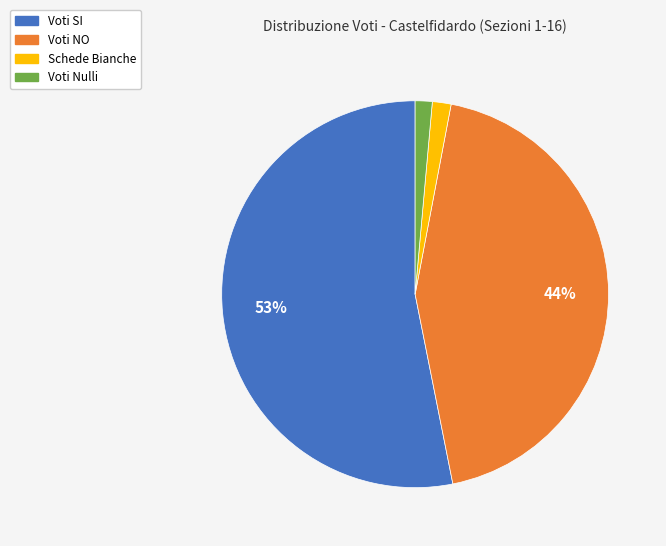

Is there any slice that represents more than half of the pie?

Yes